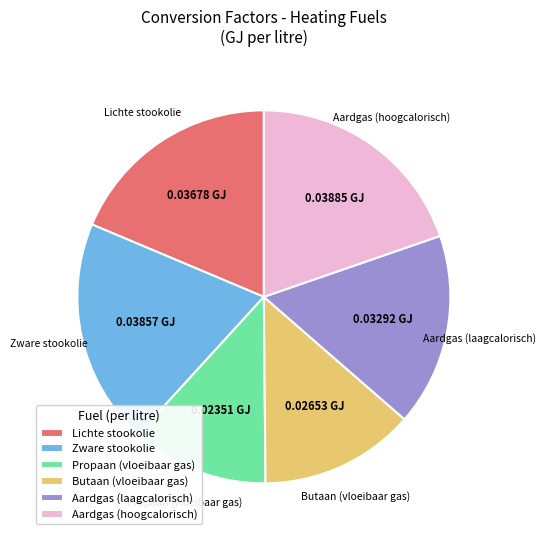

How many slices are in this pie chart?

6